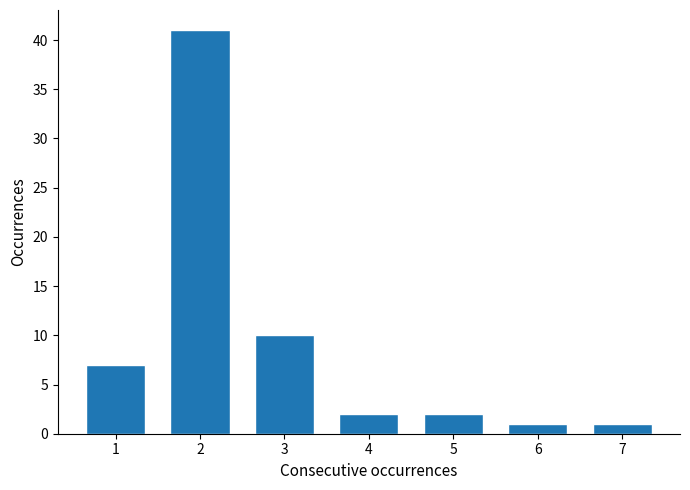

Reading right to left, transcribe all the data shown in this chart.

1	1	2	2	10	41	7